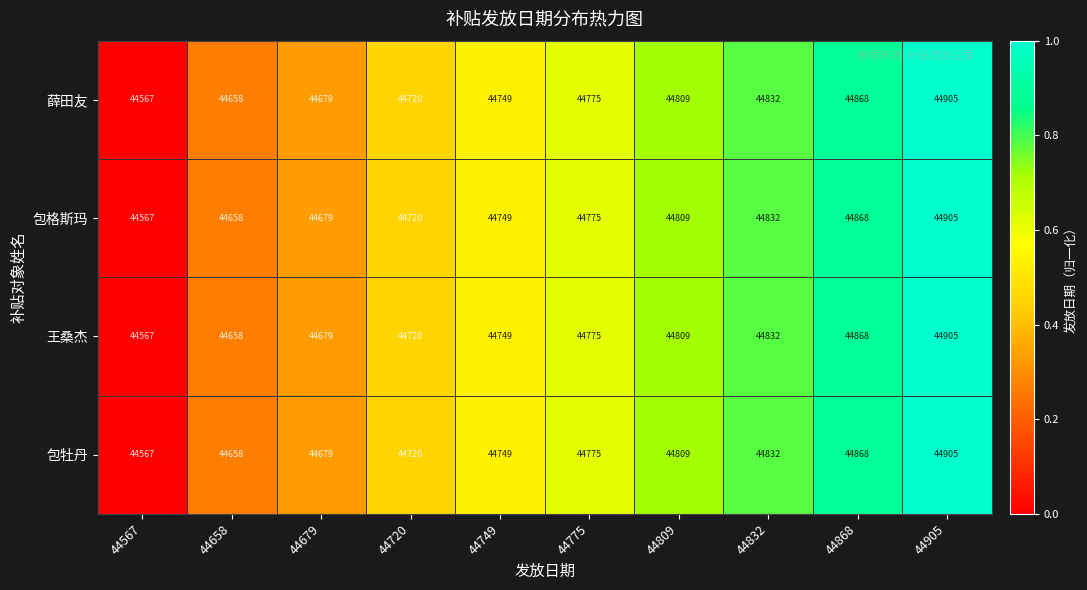

What is the maximum value for 王桑杰?

44905